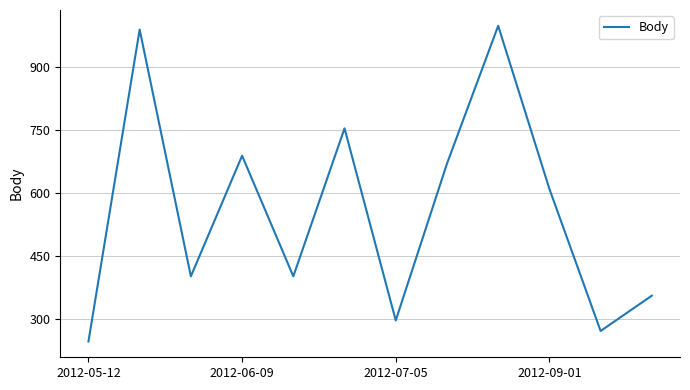

How many categories are shown in the chart?

12